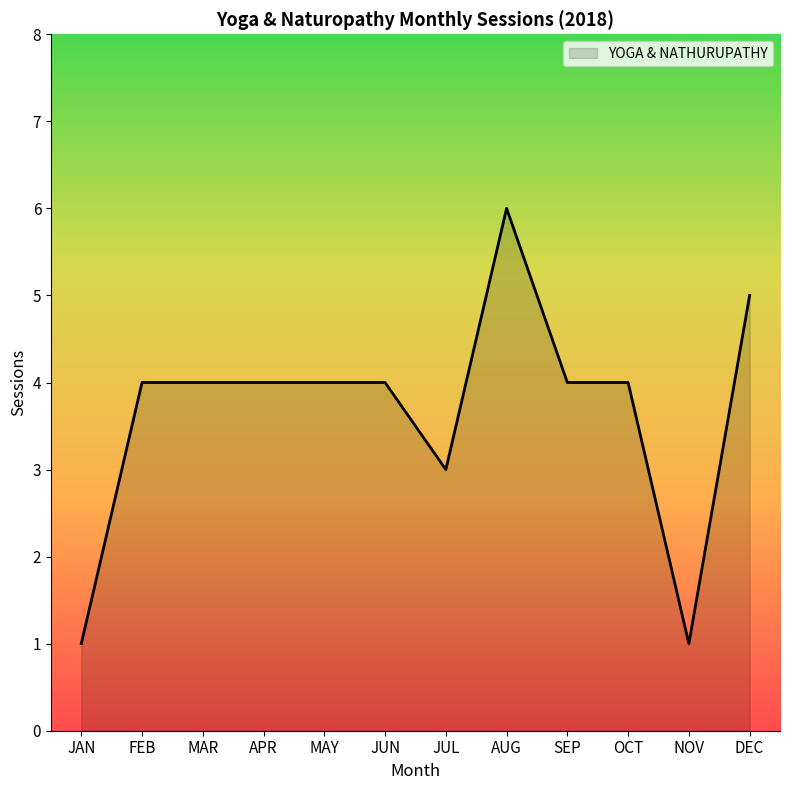

What is the average value?

4